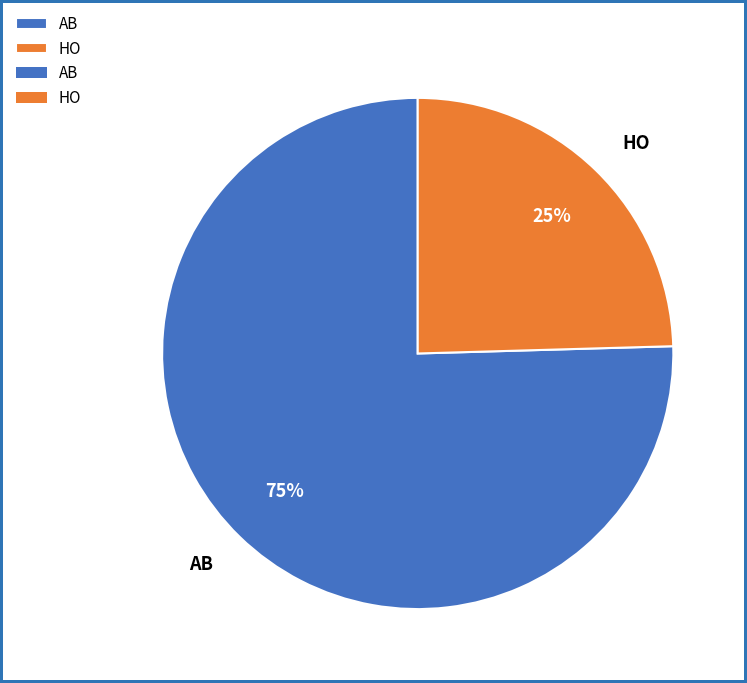

Which category accounts for the majority?

AB